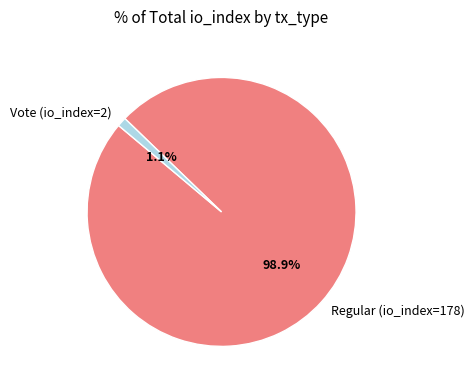

How many segments does this pie chart have?

2